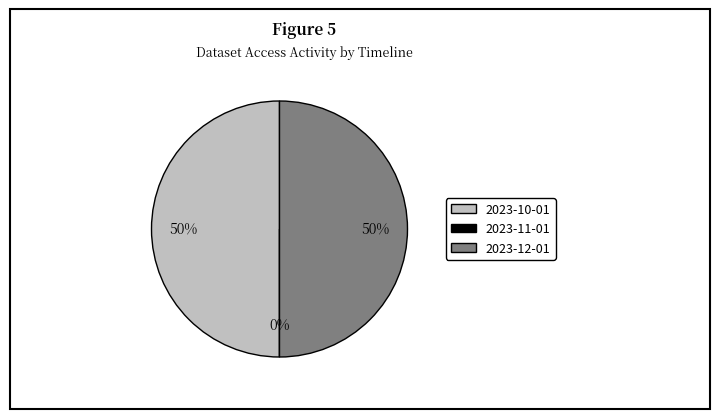

To the nearest percent, what is the combined percentage of 2023-10-01 and 2023-12-01?

100%